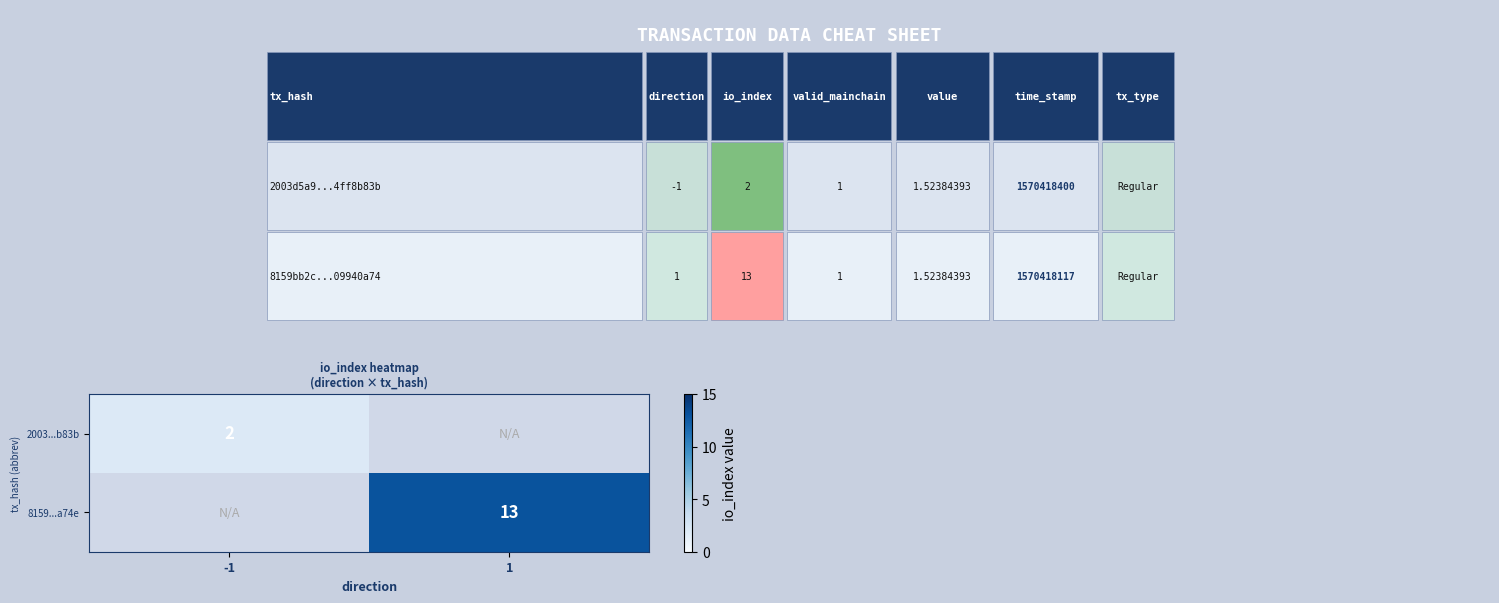

Is the value of 8159...a74e at 1 greater than the value of 2003...b83b at -1?

Yes